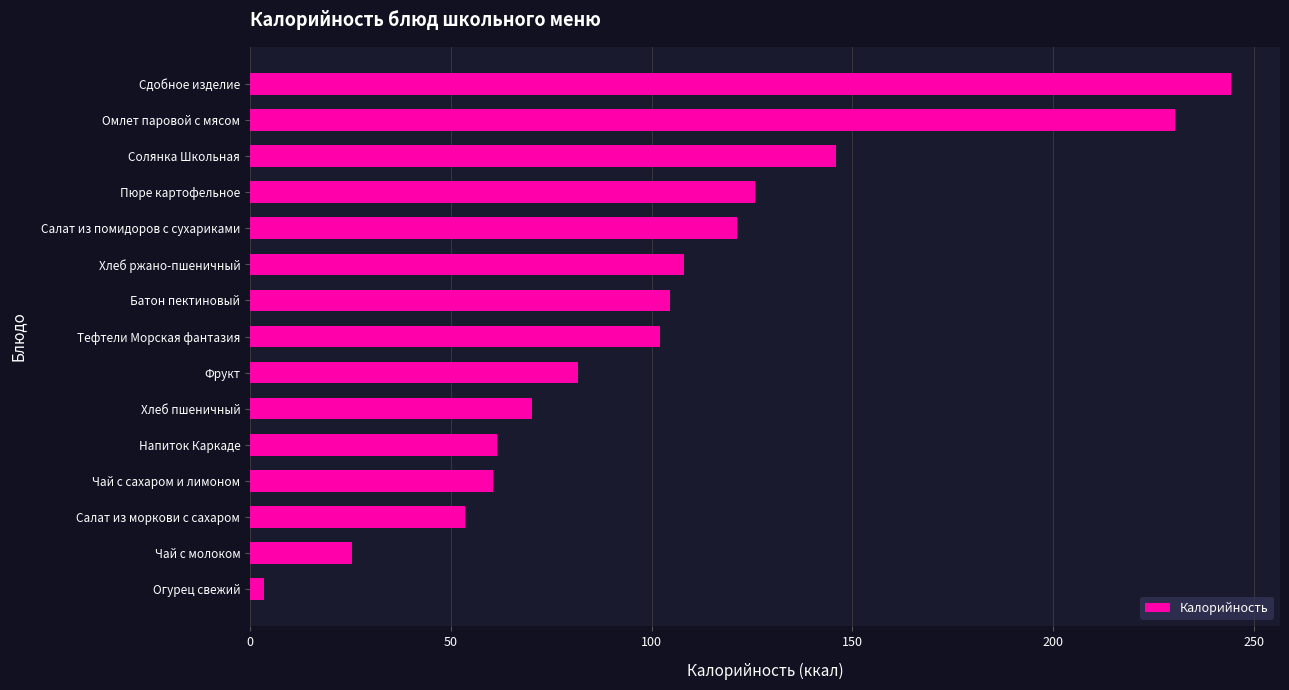

What is the change in value from Чай с молоком to Батон пектиновый?

+79.2